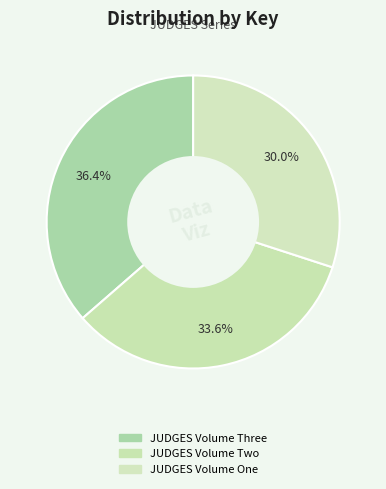

How much of the chart is everything except JUDGES Volume Three?

63.6%